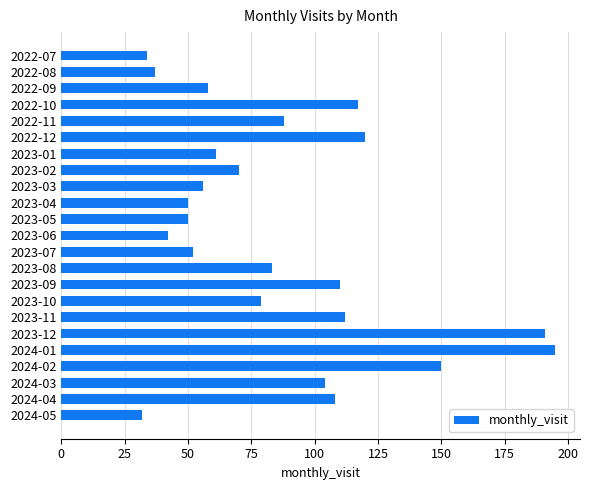

The value at 2022-12 is 210. True or false?

False